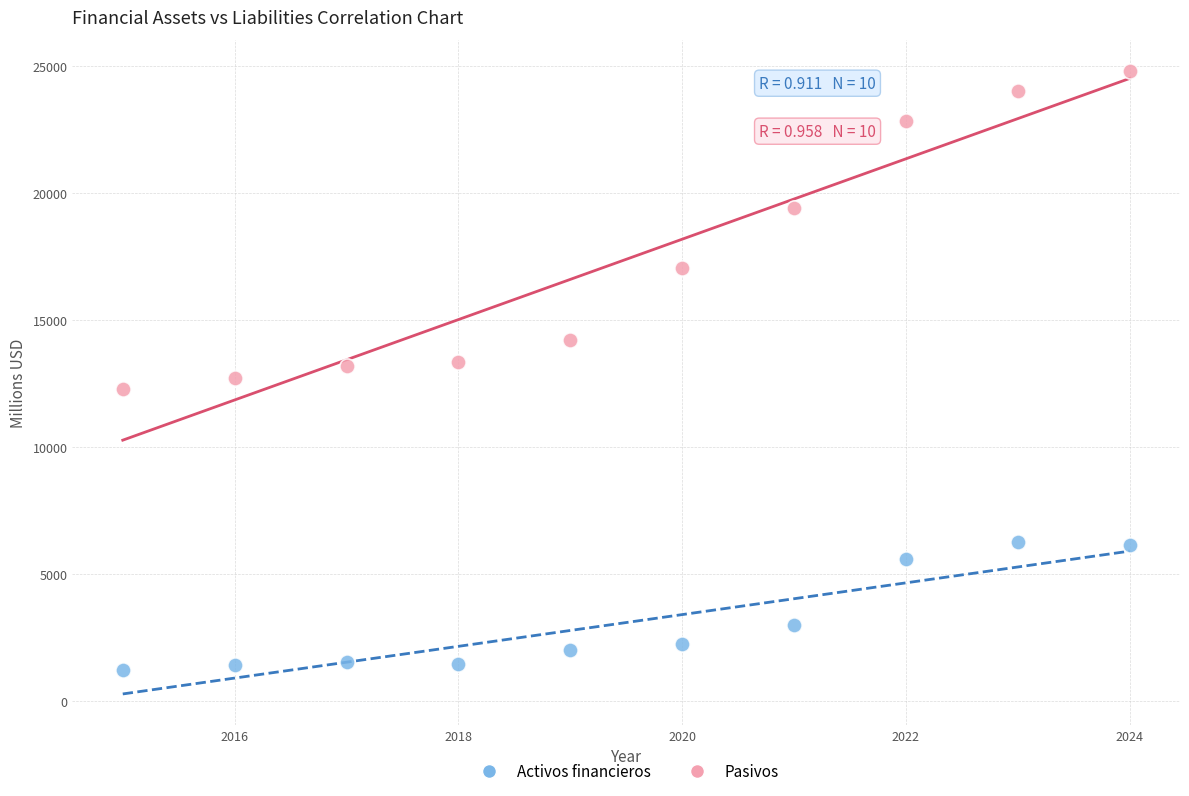

What are all the series names shown in the legend?

Activos financieros, Pasivos